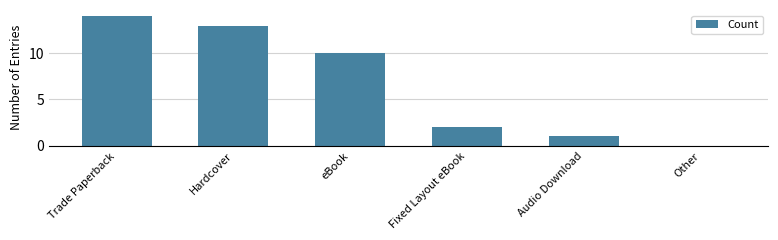

What is the change in value from Trade Paperback to Fixed Layout eBook?

-12